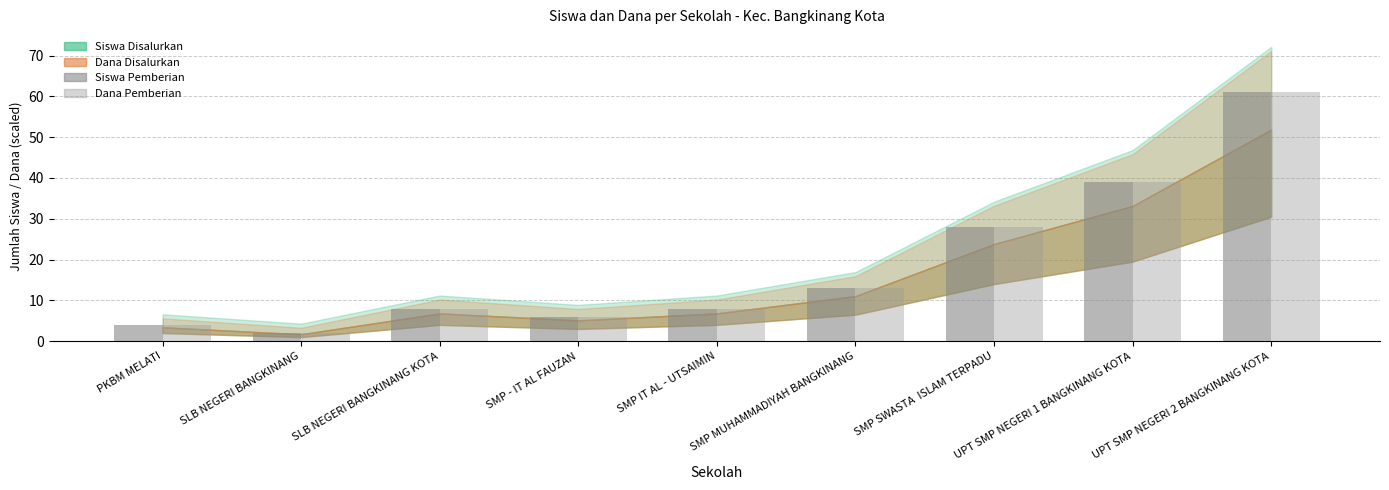

How many data points does each series have?

9